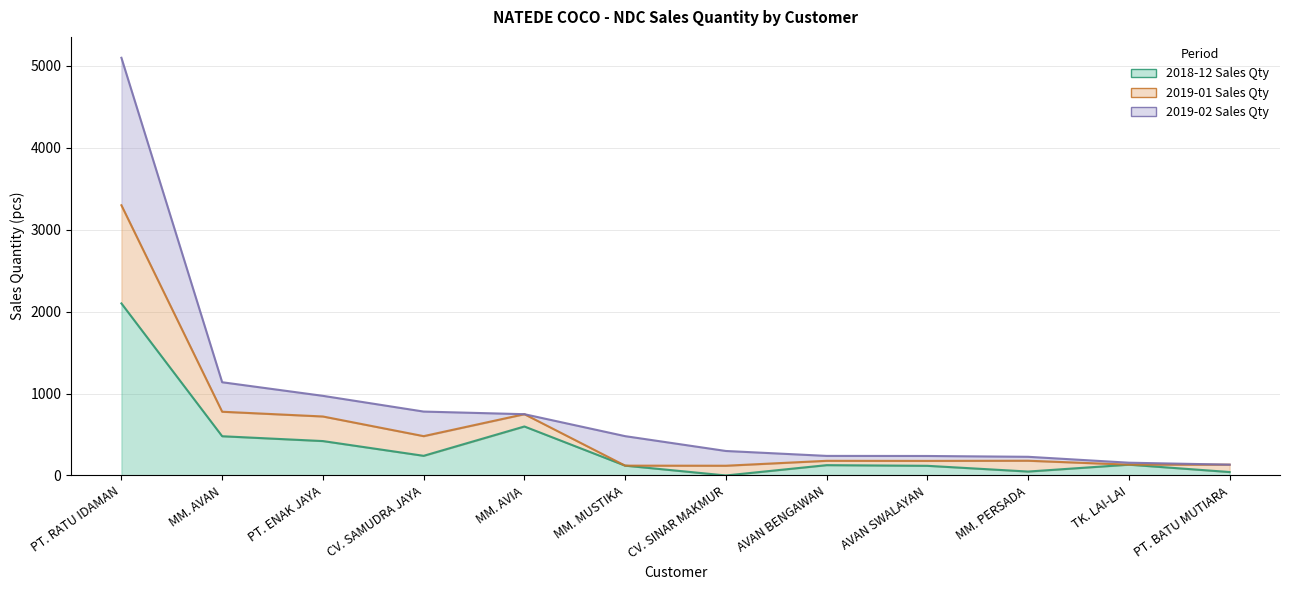

How many data points does each series have?

12